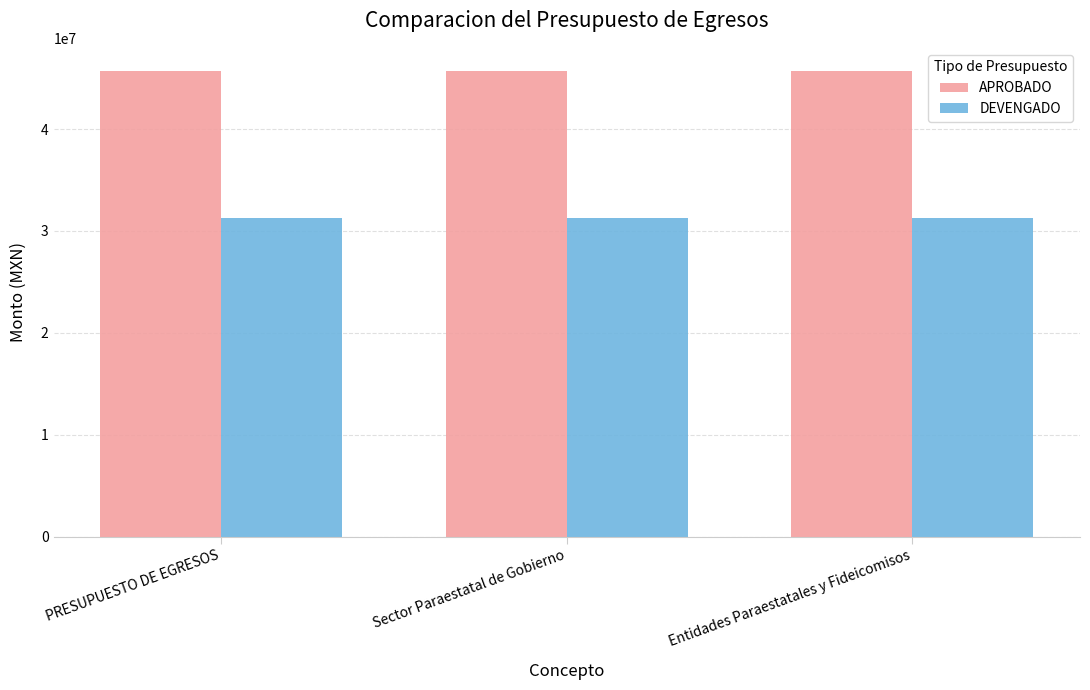

Is it true that DEVENGADO equals 43485725.9 at Sector Paraestatal de Gobierno?

False